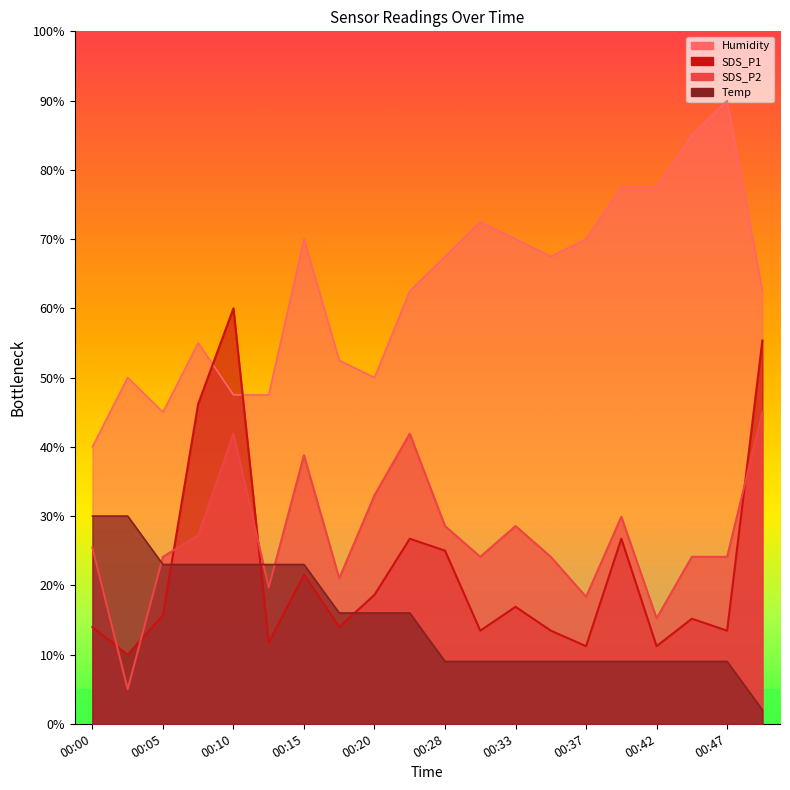

Reading right to left, extract all data points from this chart.

SDS_P1: 00:50=55.3	00:47=13.4	00:45=15.2	00:42=11.2	00:40=26.7	00:37=11.2	00:35=13.4	00:33=16.9	00:30=13.4	00:28=25.0	00:22=26.7	00:20=18.6	00:18=14.0	00:15=21.6	00:13=11.7	00:10=60.0	00:08=46.2	00:05=15.7	00:03=10.0	00:00=14.0
SDS_P2: 00:50=45.0	00:47=24.1	00:45=24.1	00:42=15.2	00:40=29.9	00:37=18.3	00:35=24.1	00:33=28.6	00:30=24.1	00:28=28.6	00:22=41.9	00:20=33.0	00:18=21.0	00:15=38.8	00:13=19.7	00:10=41.9	00:08=27.2	00:05=24.1	00:03=5.0	00:00=25.4
Temp: 00:50=2.0	00:47=9.0	00:45=9.0	00:42=9.0	00:40=9.0	00:37=9.0	00:35=9.0	00:33=9.0	00:30=9.0	00:28=9.0	00:22=16.0	00:20=16.0	00:18=16.0	00:15=23.0	00:13=23.0	00:10=23.0	00:08=23.0	00:05=23.0	00:03=30.0	00:00=30.0
Humidity: 00:50=62.5	00:47=90.0	00:45=85.0	00:42=77.5	00:40=77.5	00:37=70.0	00:35=67.5	00:33=70.0	00:30=72.5	00:28=67.5	00:22=62.5	00:20=50.0	00:18=52.5	00:15=70.0	00:13=47.5	00:10=47.5	00:08=55.0	00:05=45.0	00:03=50.0	00:00=40.0